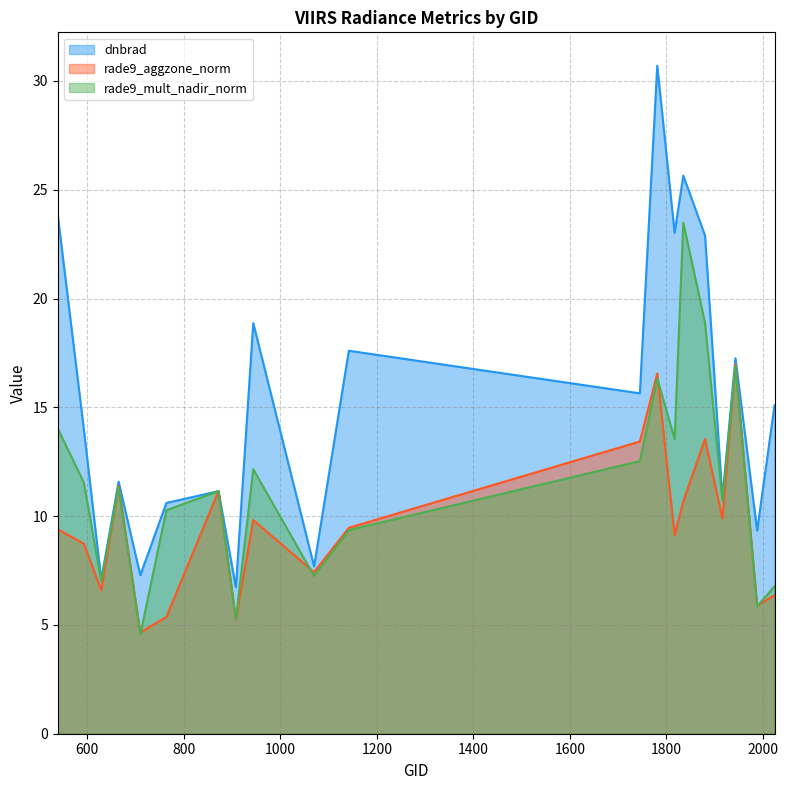

How many data points does each series have?

20